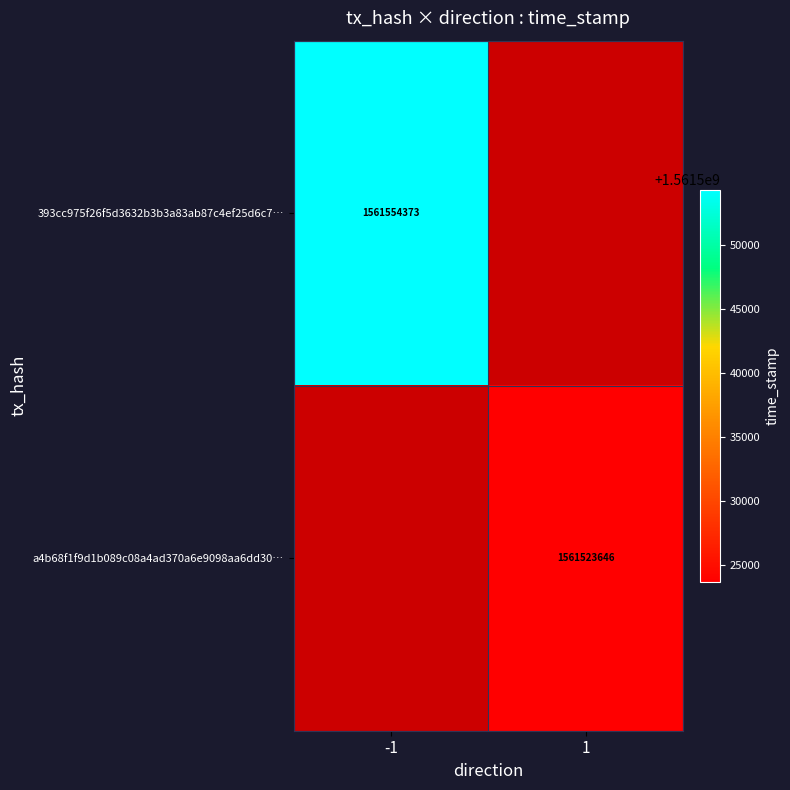

True or false: a4b68f1f9d1b089c08a4ad370a6e9098aa6dd30… has a value of 1561523646 at 1.

True